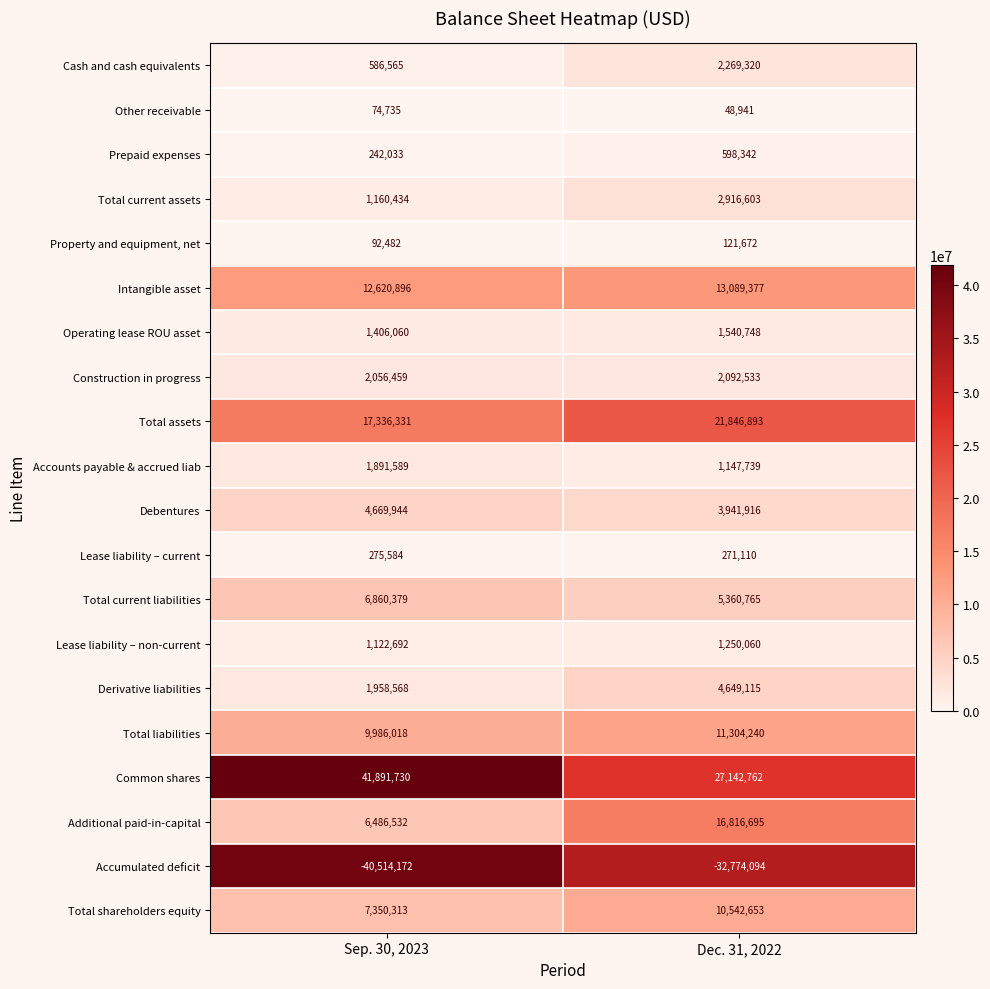

What is the difference between the Accounts payable & accrued liab values at Dec. 31, 2022 and Sep. 30, 2023?

743850